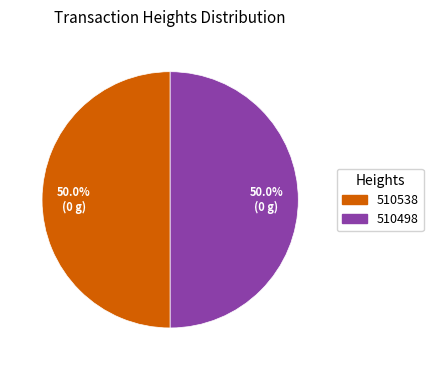

Is it true that 510538 is 64% of the pie?

False